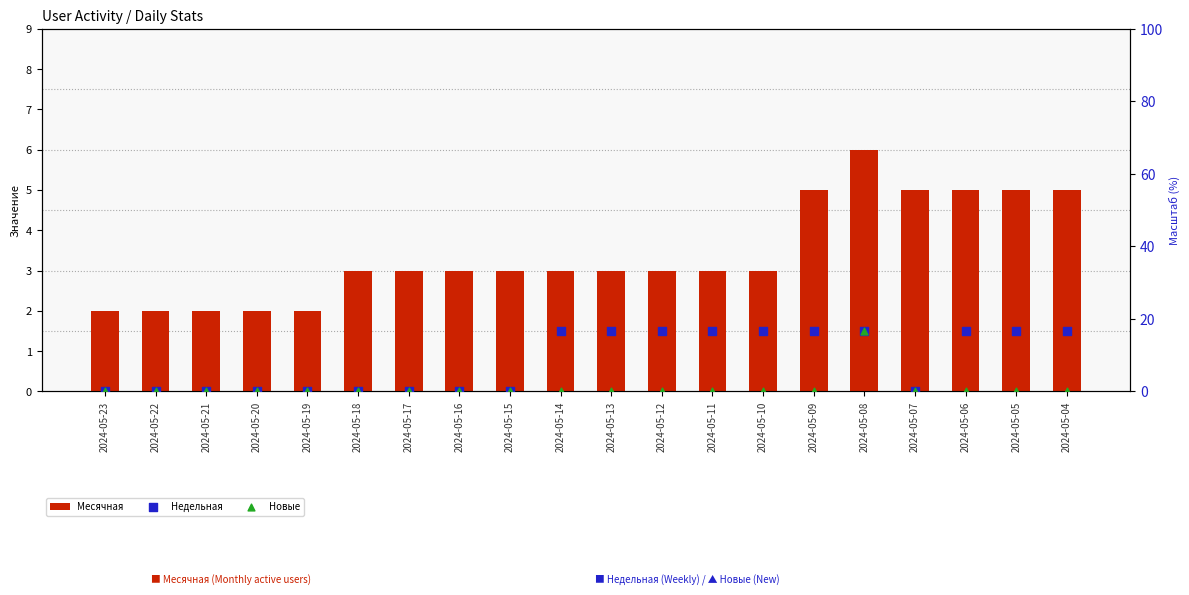

At how many categories does at least one series exceed 6?

10